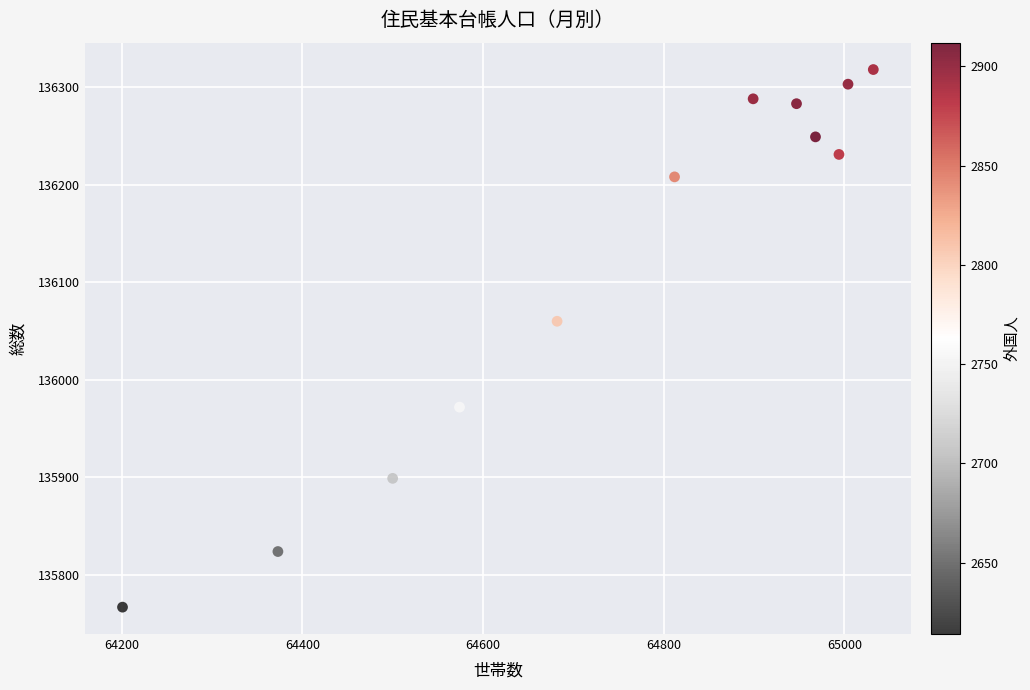

What Y value in the scatter plot is closest to 136042?

136060